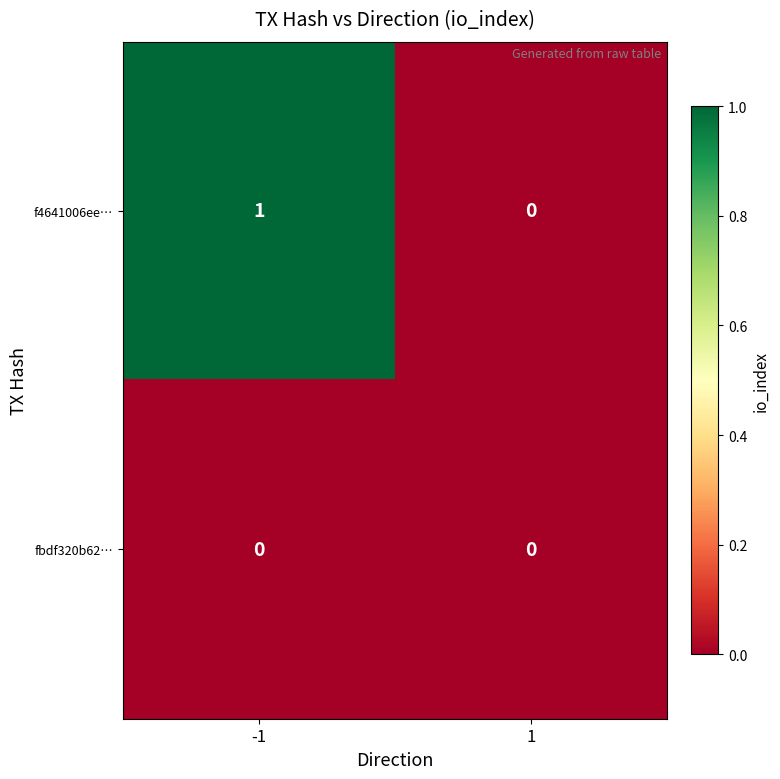

Which series changed the most between -1 and 1?

f4641006ee…